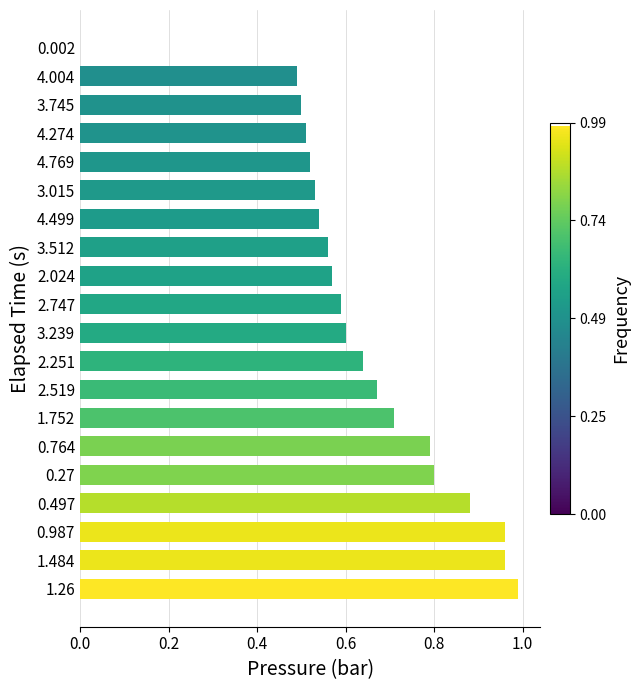

Between 2.519 and 1.484, which is larger?

1.484